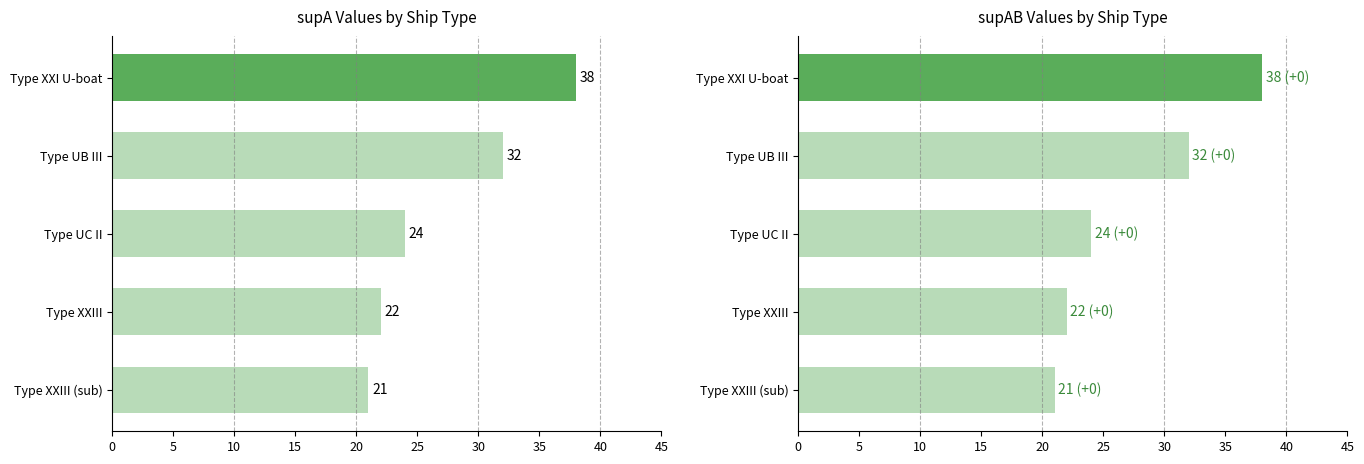

Between Type UB III and Type XXIII (sub), which series saw the biggest shift?

supA